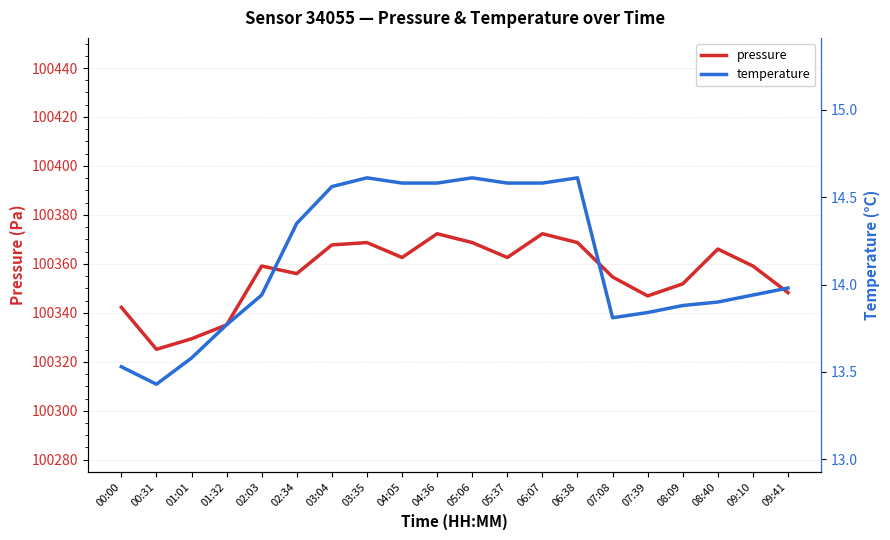

At which category is the sum across all series the highest?

04:36